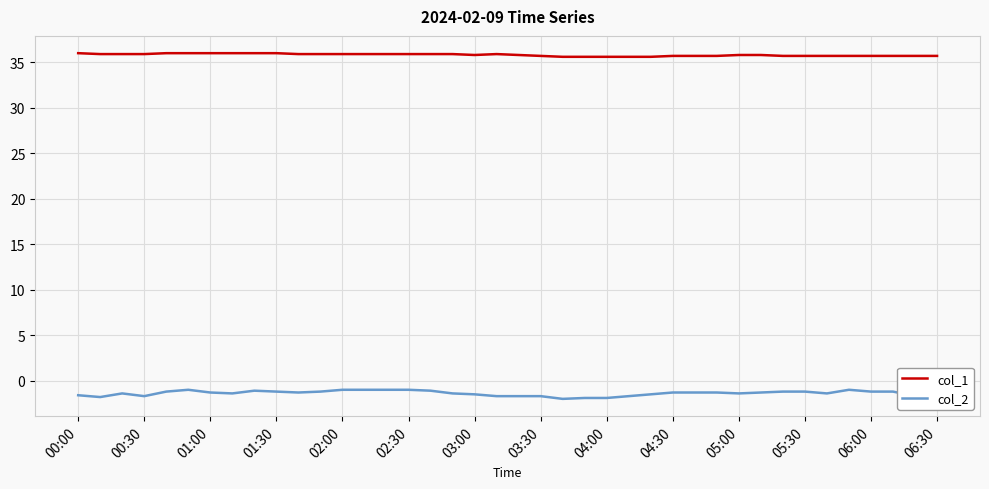

Which series has the largest range (max minus min)?

col_2